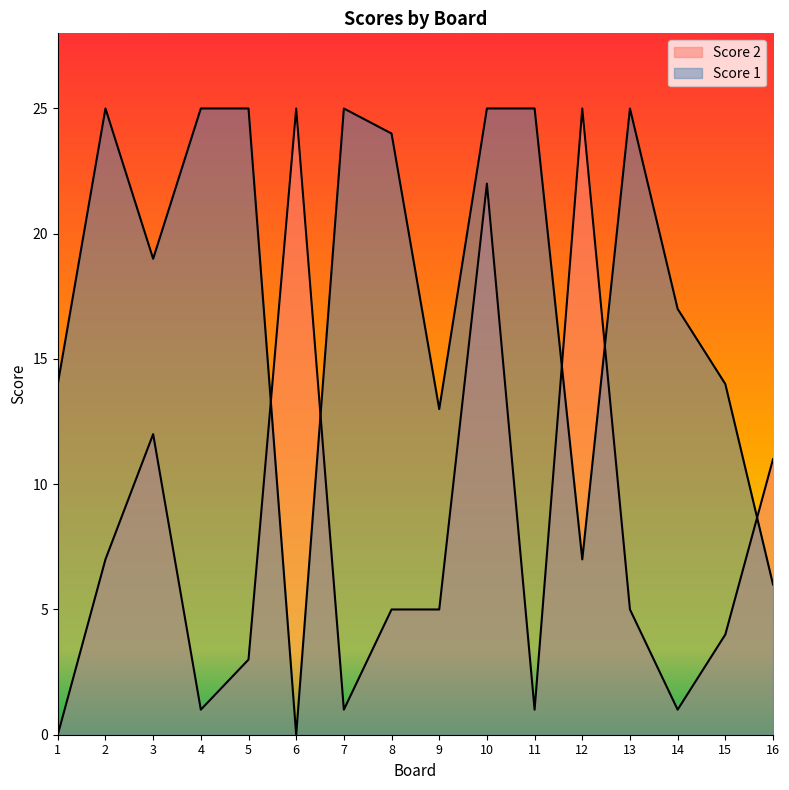

At which category is the sum across all series the highest?

10